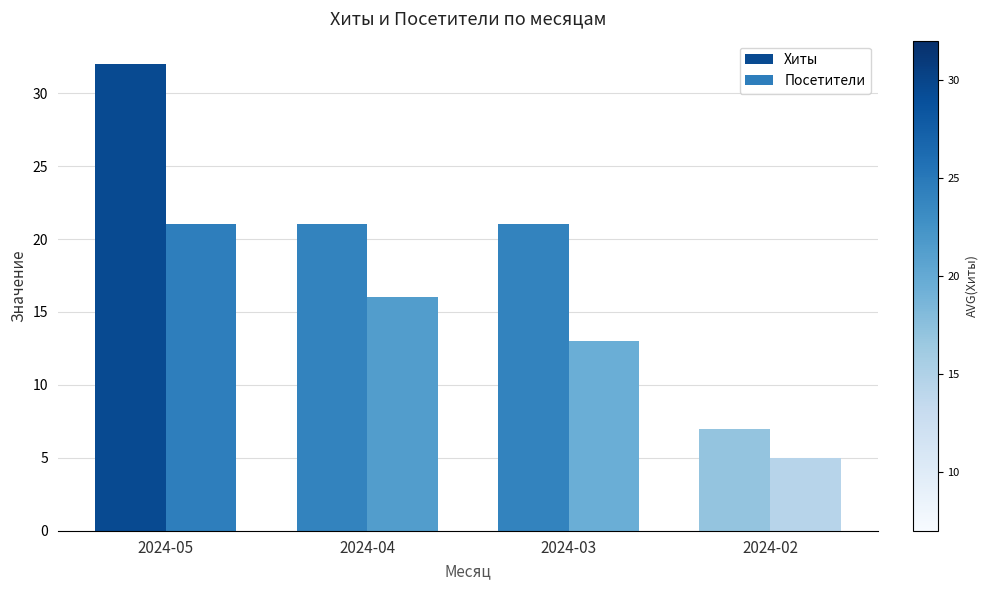

What is the difference between the maximum and second lowest values in the Посетители series?

8